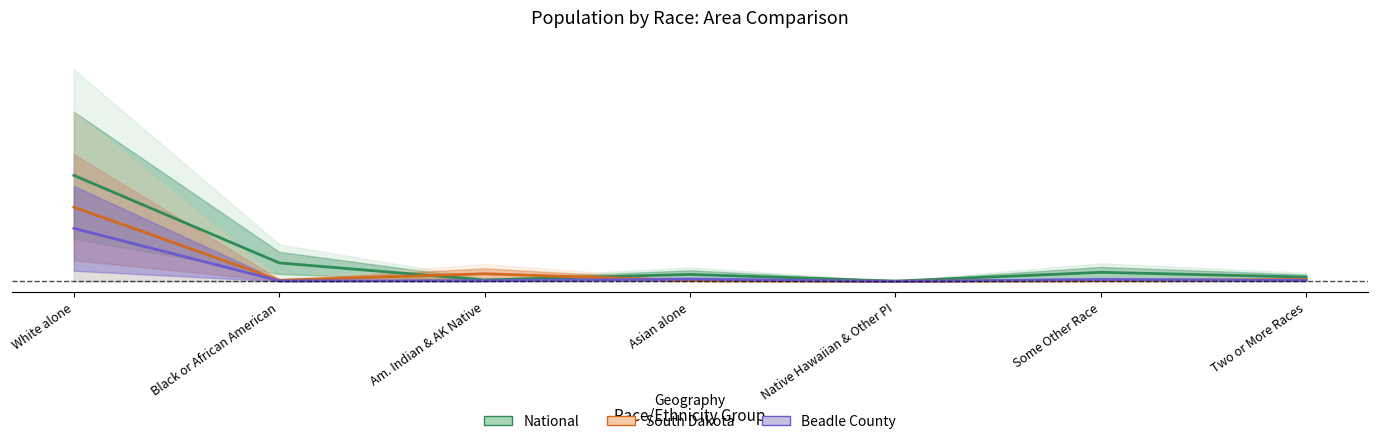

What is the spread (max minus min) of values at Black or African American?

0.1